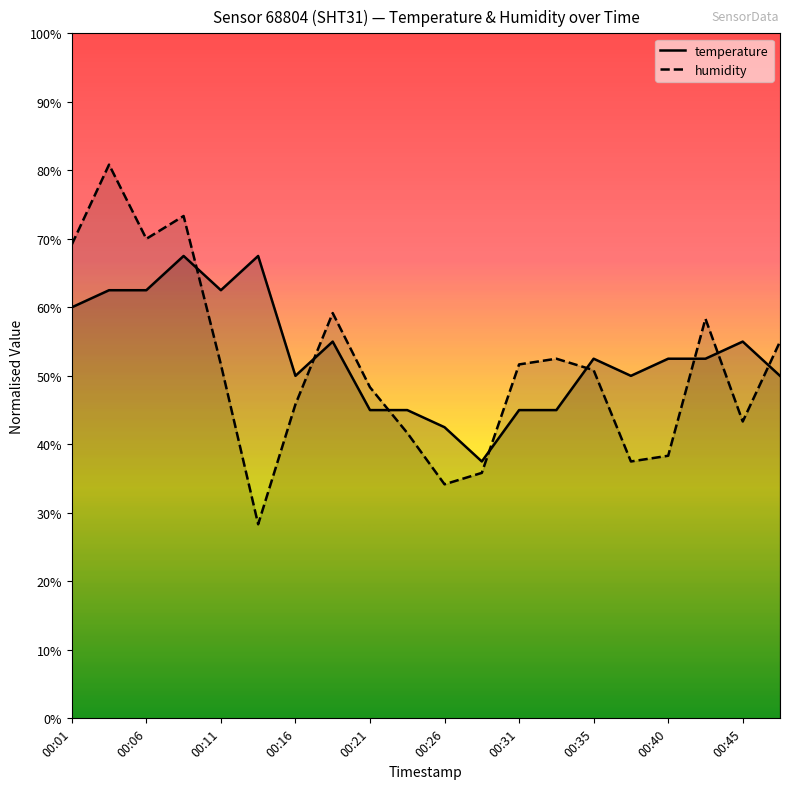

In temperature, how many points are higher than both neighbors (excluding endpoints)?

5